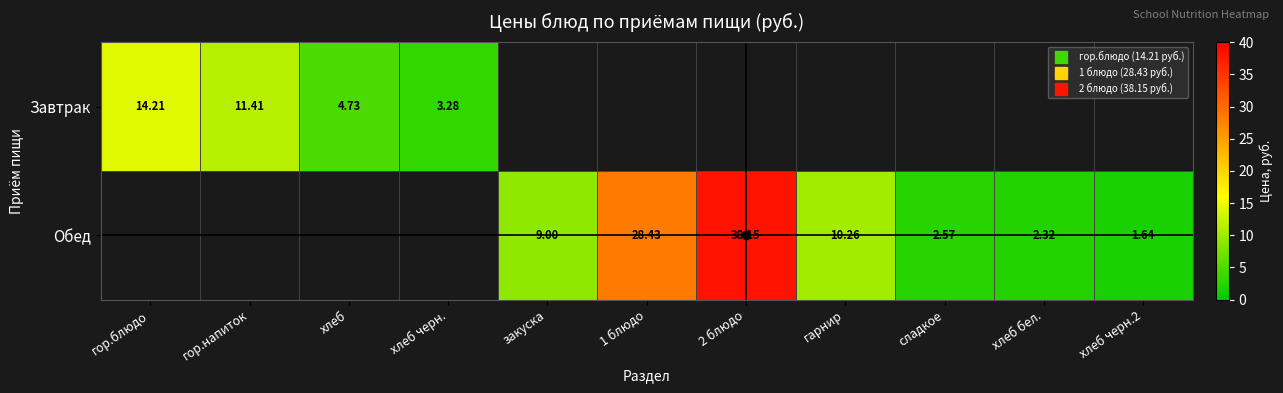

At how many categories does at least one series exceed 11?

4